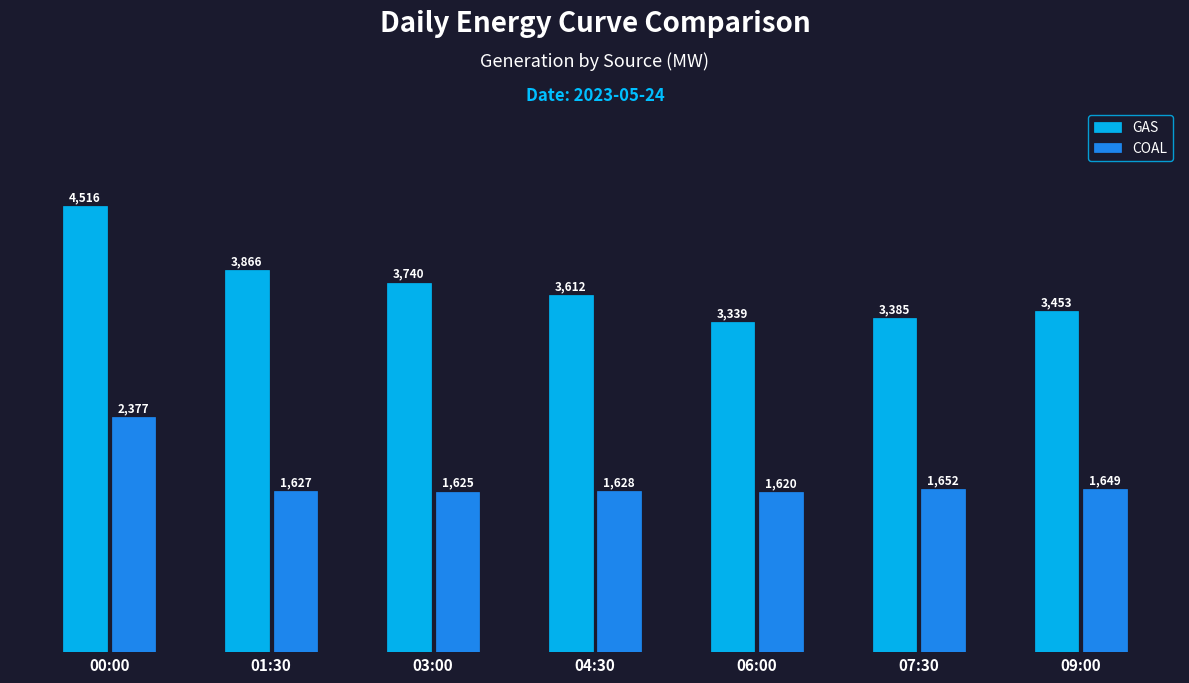

The value of COAL at 07:30 is 1651.5. True or false?

True